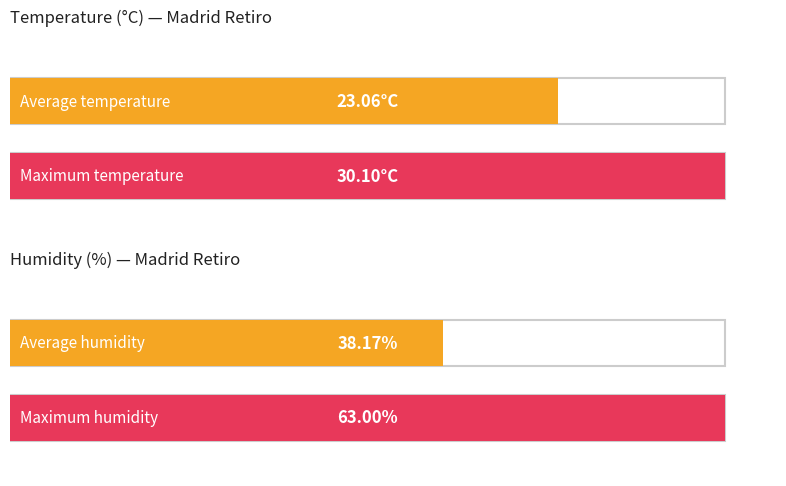

How many bars are there in each group?

2